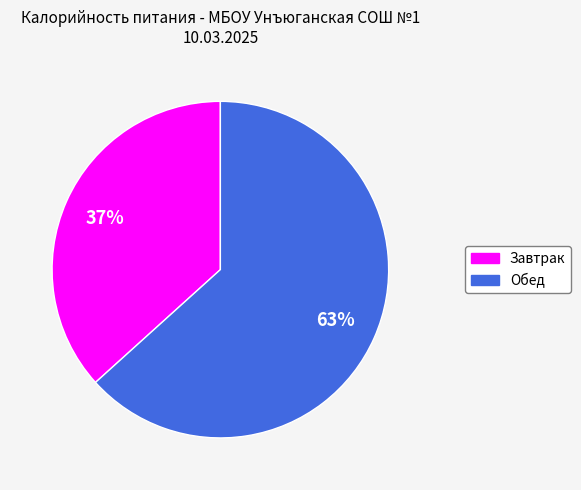

Which category has the biggest portion of the pie?

Обед